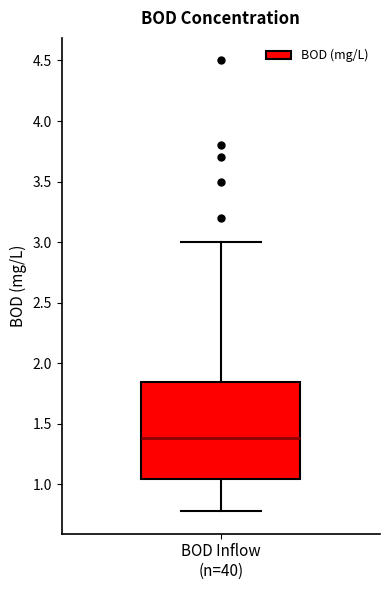

Where is the upper edge of the box for BOD Inflow (n=40) on the y-axis? The values are not printed on the chart, so give them approximately, as read against the axis.

1.85